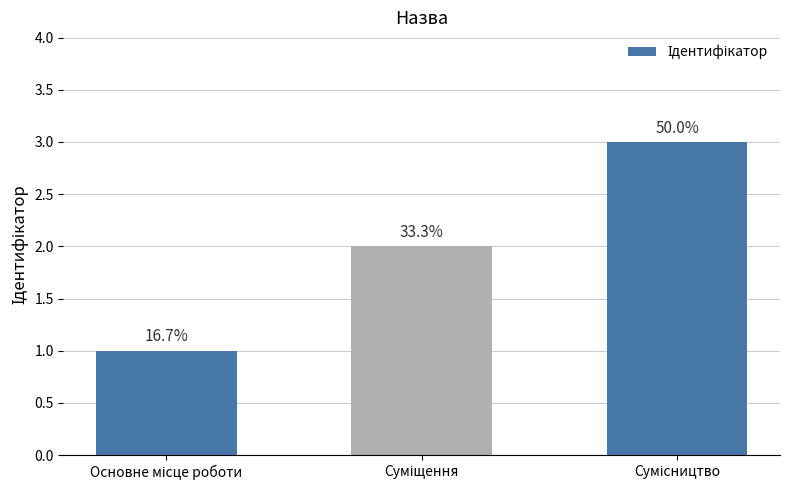

What value does the data have at Суміщення?

2